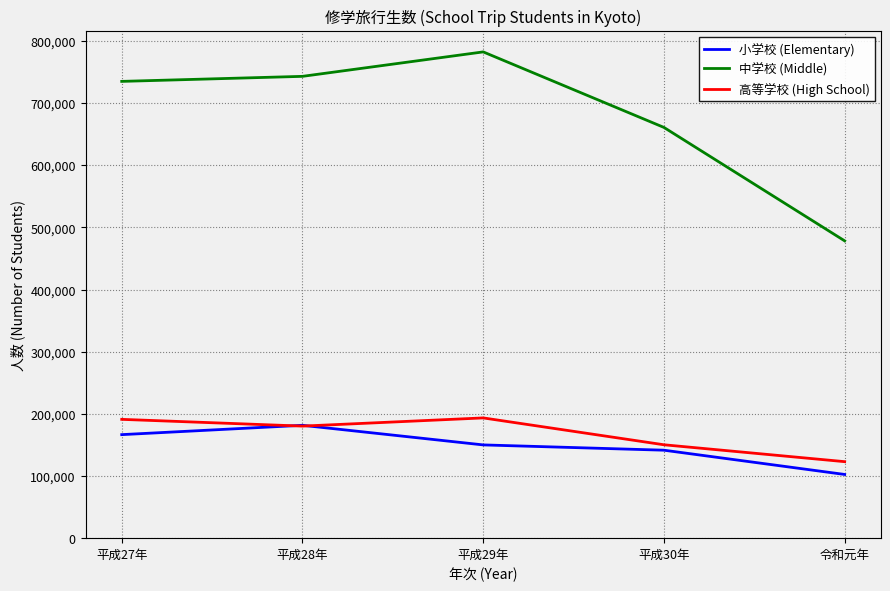

Is the value of 高等学校 (High School) at 平成27年 greater than the value of 中学校 (Middle) at 平成30年?

No